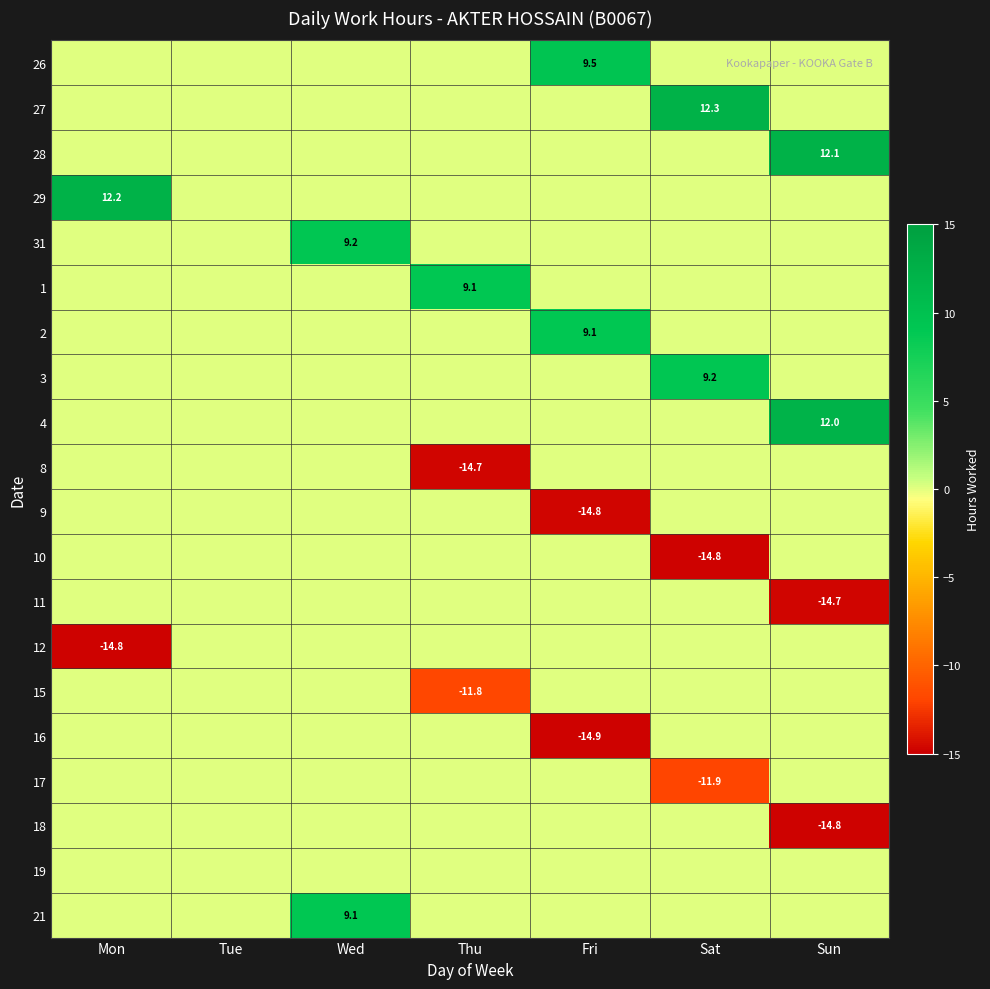

Rank the series by their maximum value, from lowest to highest.

8, 9, 10, 11, 12, 15, 16, 17, 18, 19, 2, 1, 21, 31, 3, 26, 4, 28, 29, 27